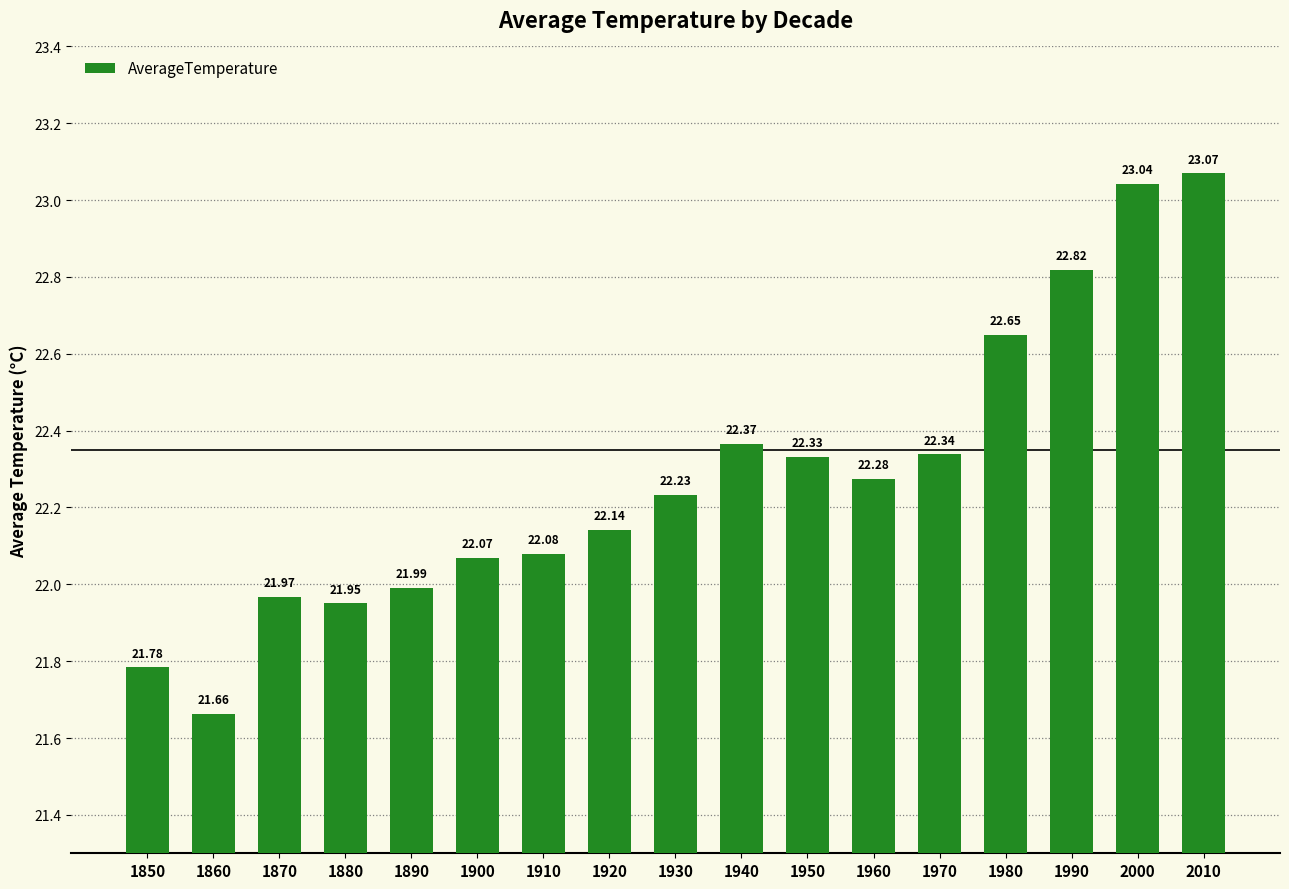

How many distinct data groups are displayed?

1